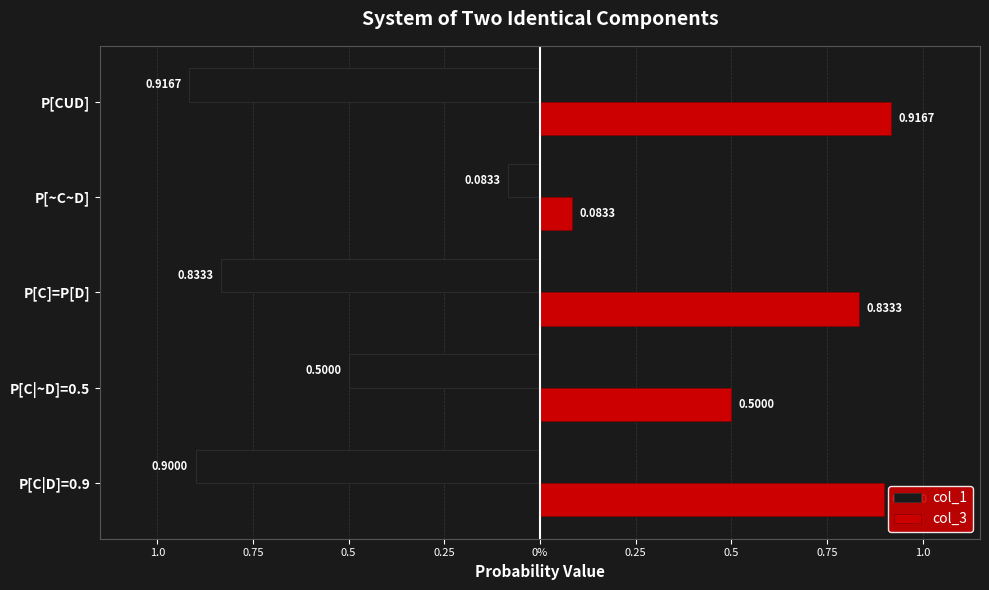

Which series has the widest spread of values?

col_1